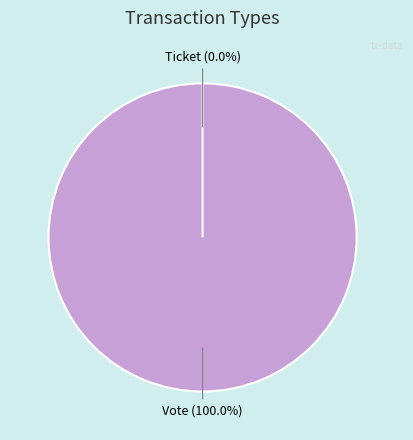

Rank the categories by value from lowest to highest.

Ticket, Vote